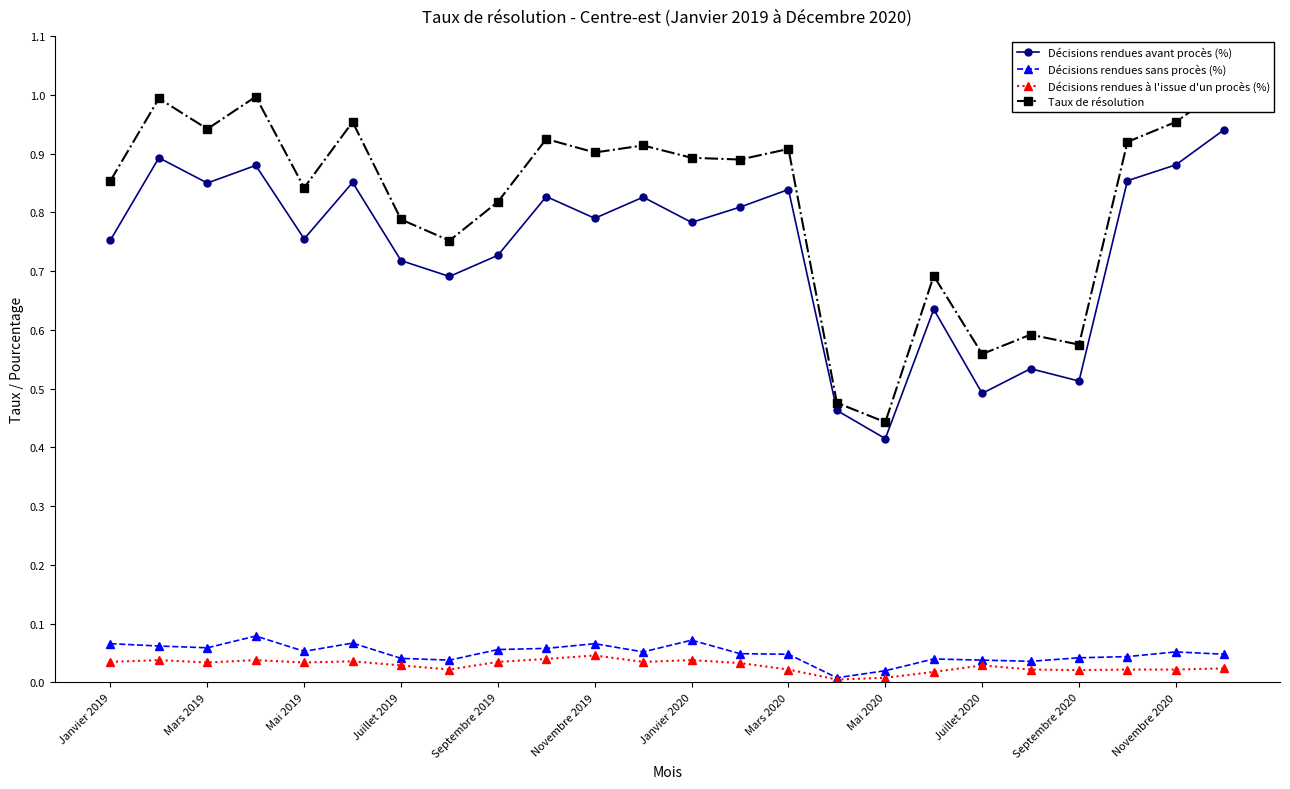

What is the sum of all Taux de résolution values?

19.6